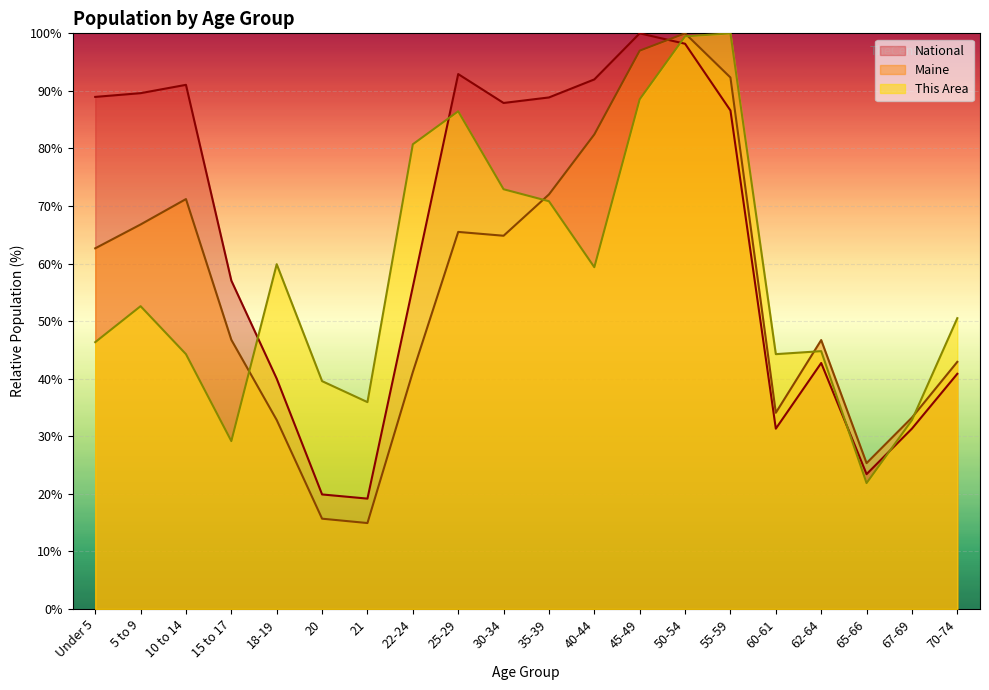

List the series in order of their overall mean, highest first.

National, This Area, Maine